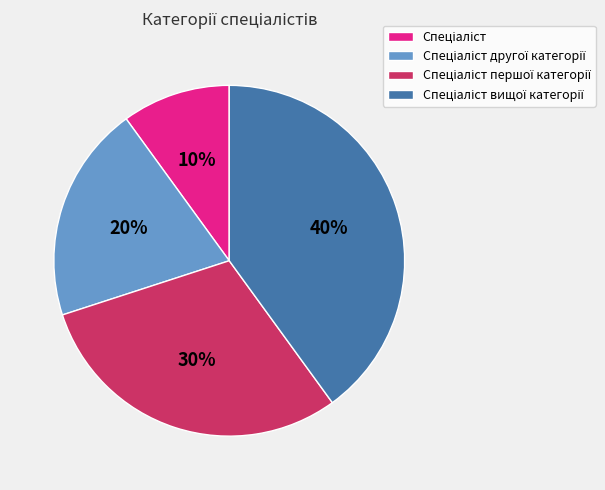

To the nearest percent, what is the difference between the largest and smallest slice percentages?

30%